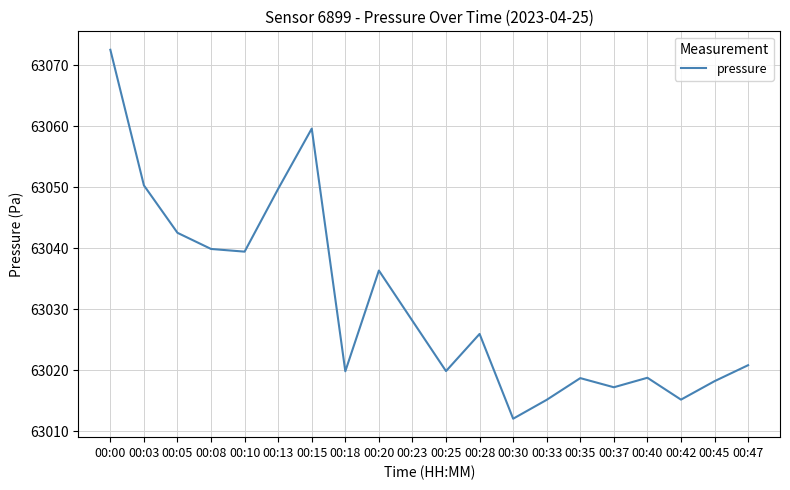

How many values are below 63025?

10